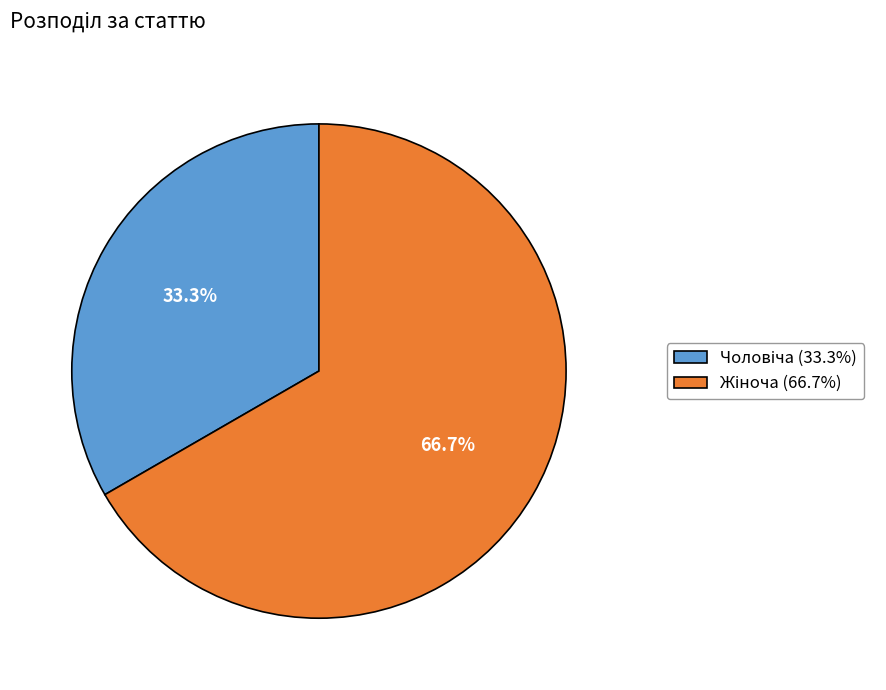

Does any single category account for the majority?

Yes